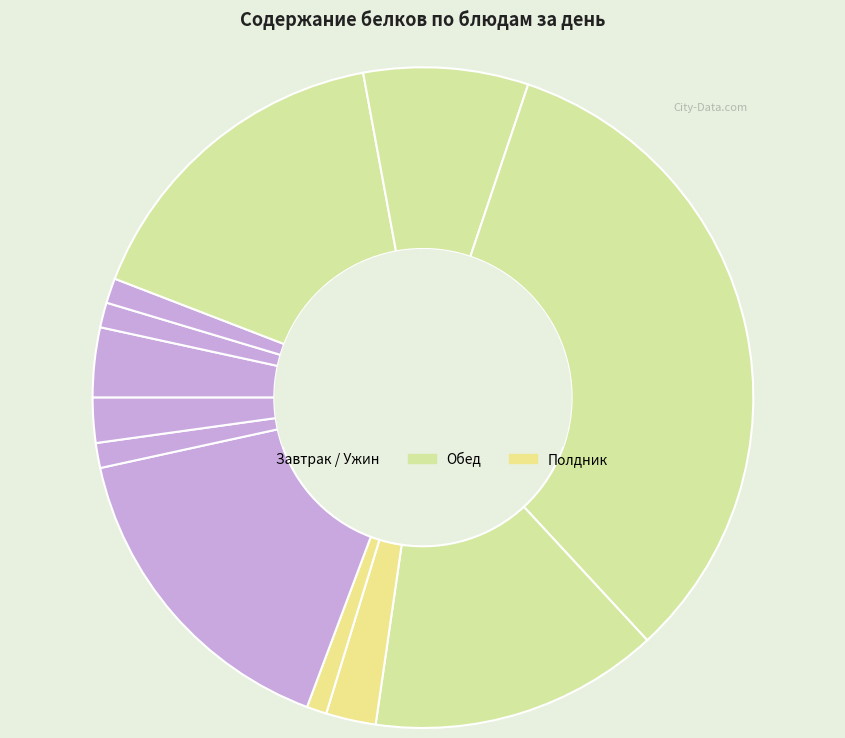

Does any single category account for the majority?

No